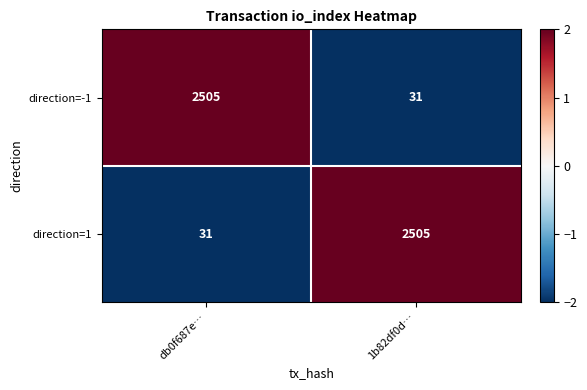

What is the spread (max minus min) of values at 1b82df0d…?

2474